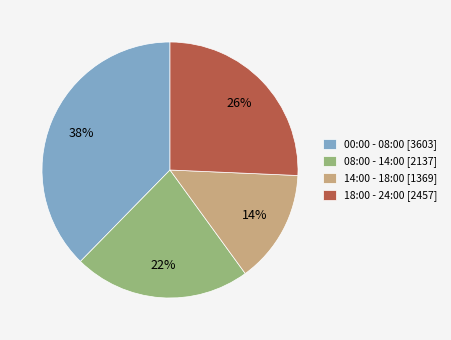

Is it true that 08:00 - 14:00 [2137] is 22% of the pie?

True